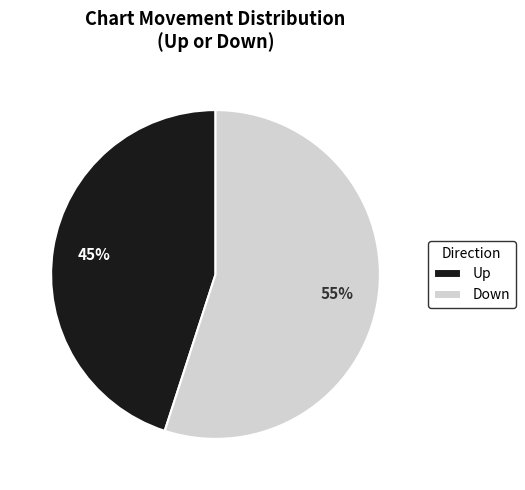

Combined, do Down and Up account for over 50%?

Yes